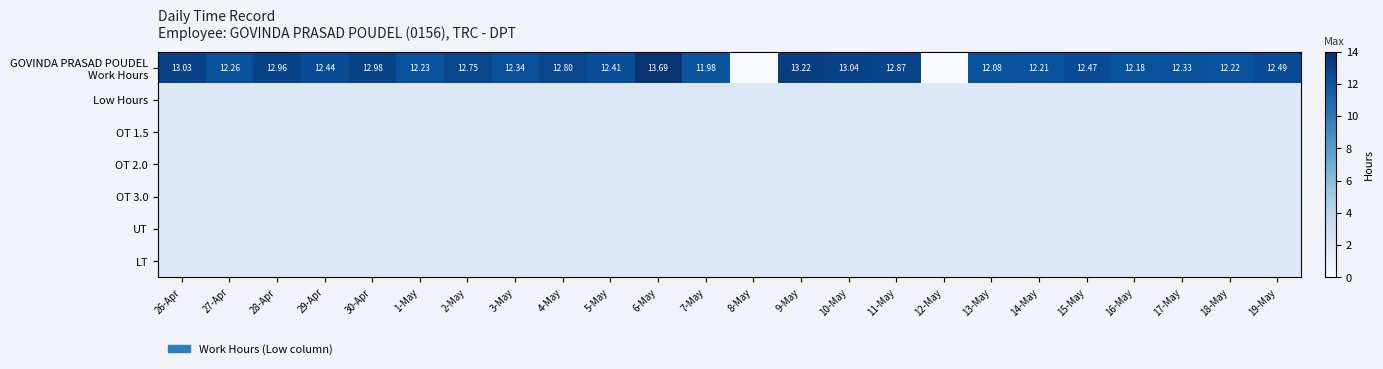

Is the value of Low Hours at 5-May greater than the value of GOVINDA PRASAD POUDEL Work Hours at 6-May?

No